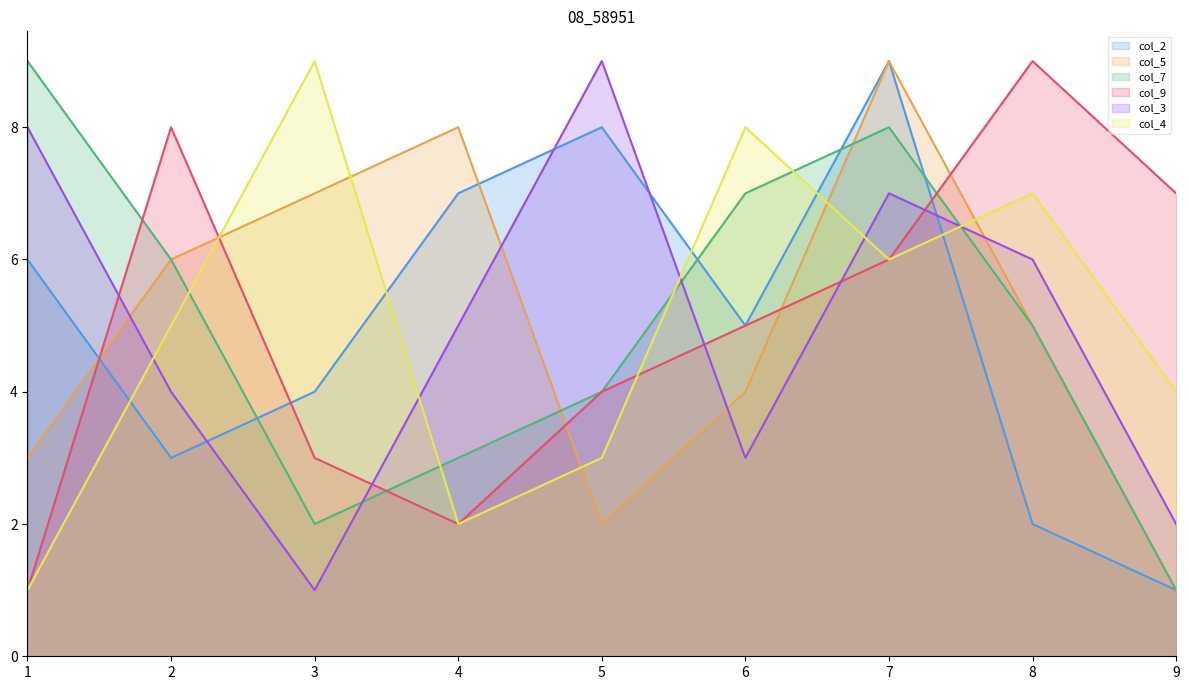

The value of col_9_line at 5 is 4. True or false?

True